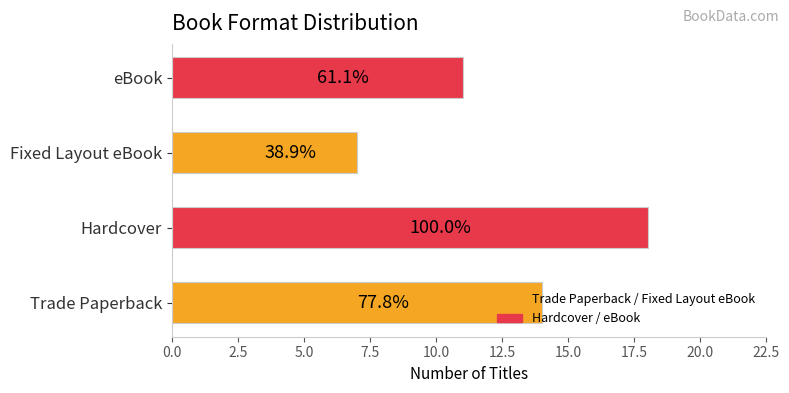

How many bars are there in total?

4